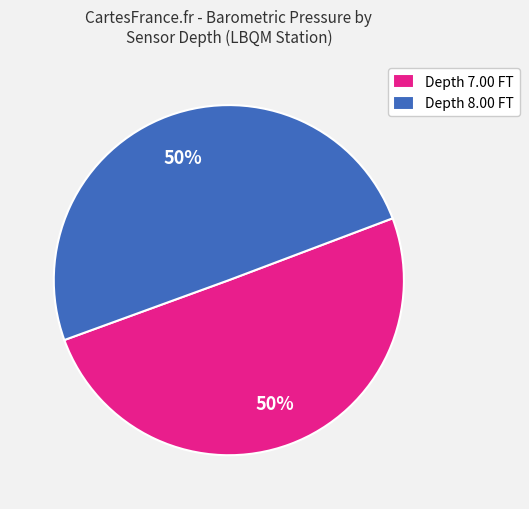

Count the number of slices in the pie.

2